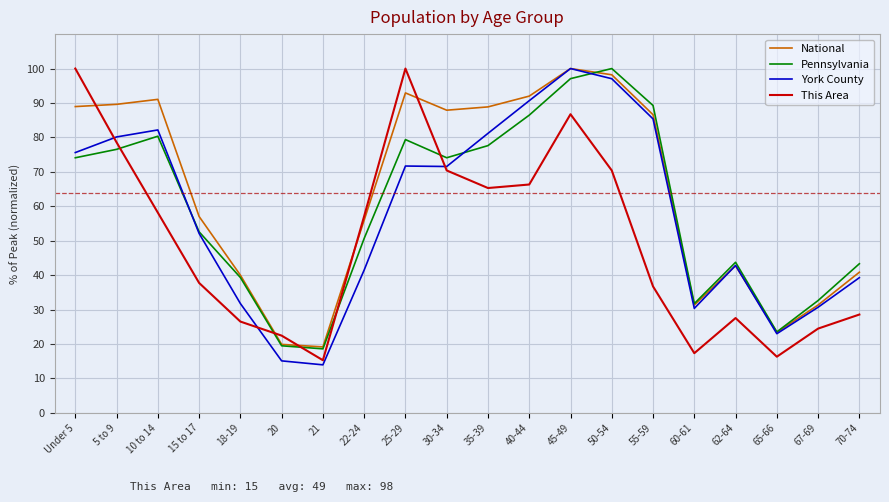

What is the sum of all York County values?

1156.1